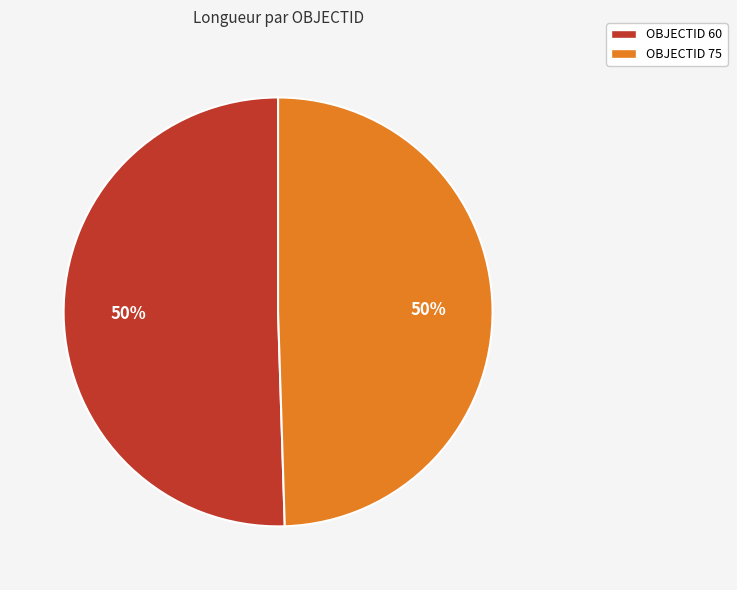

What percentage is the OBJECTID 60 slice, to the nearest percent?

50%